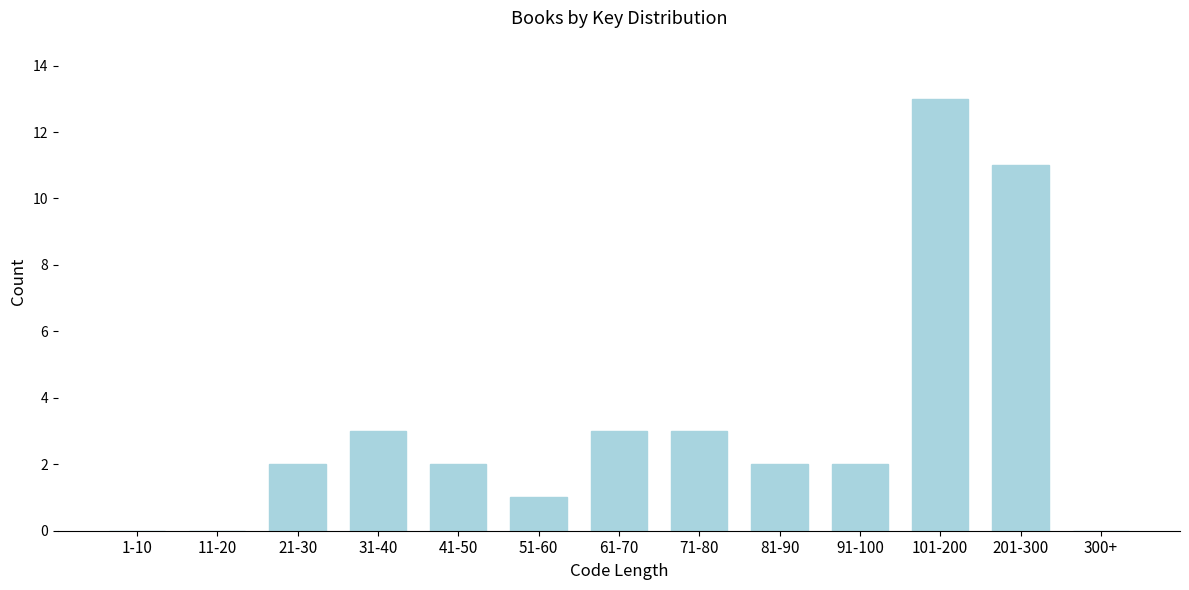

Reading left to right, what are all the values shown in this chart?

1-10=0	11-20=0	21-30=2	31-40=3	41-50=2	51-60=1	61-70=3	71-80=3	81-90=2	91-100=2	101-200=13	201-300=11	300+=0